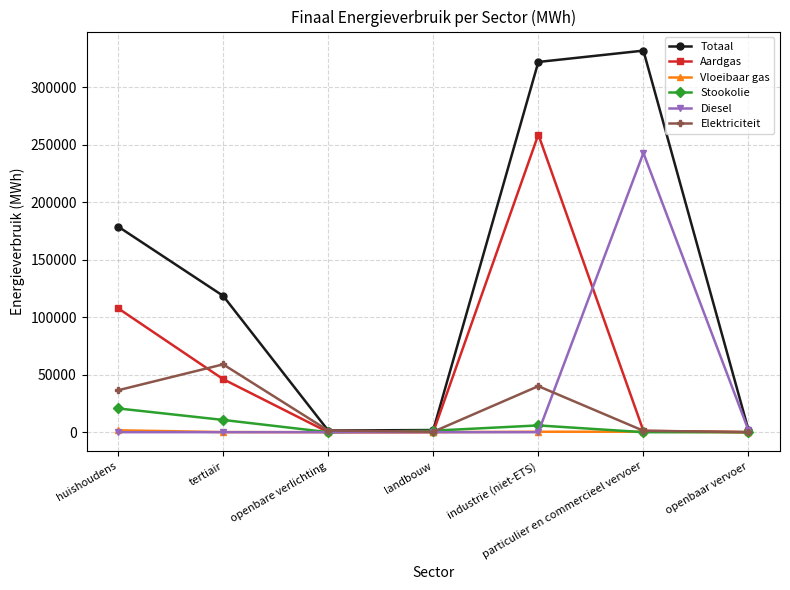

Is the value of Stookolie at openbare verlichting greater than the value of Aardgas at tertiair?

No